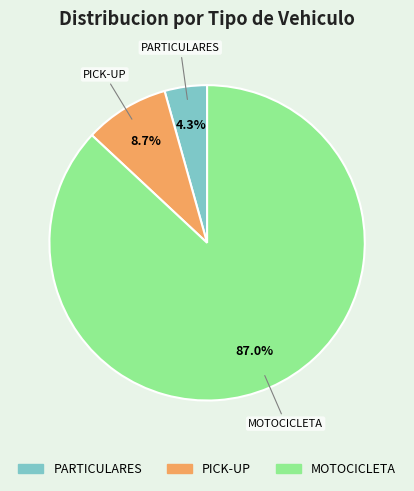

To the nearest percent, what is the combined percentage of PICK-UP and PARTICULARES?

13%